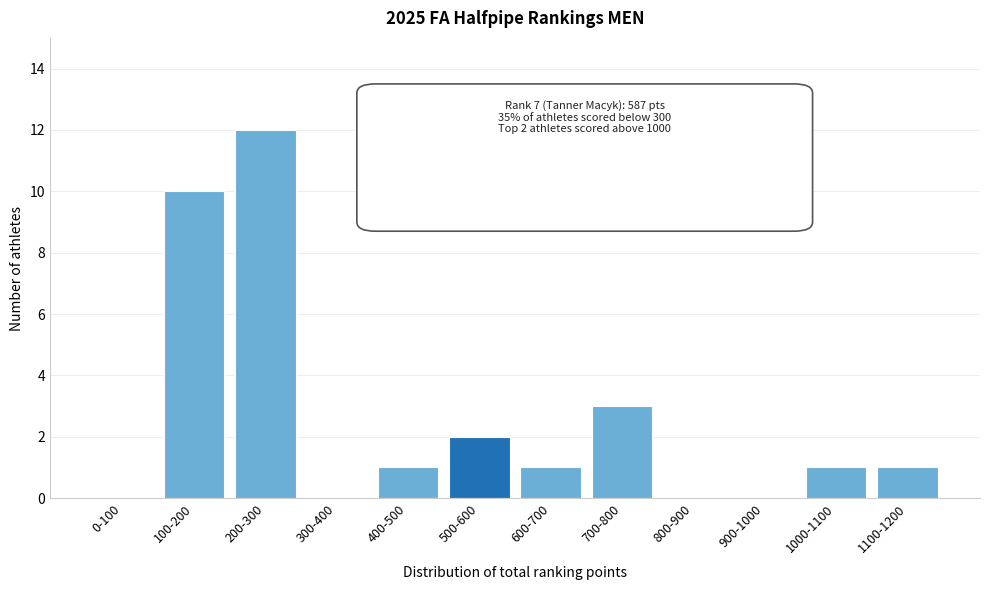

Reading left to right, transcribe all the data shown in this chart.

0-100=0	100-200=10	200-300=12	300-400=0	400-500=1	500-600=2	600-700=1	700-800=3	800-900=0	900-1000=0	1000-1100=1	1100-1200=1